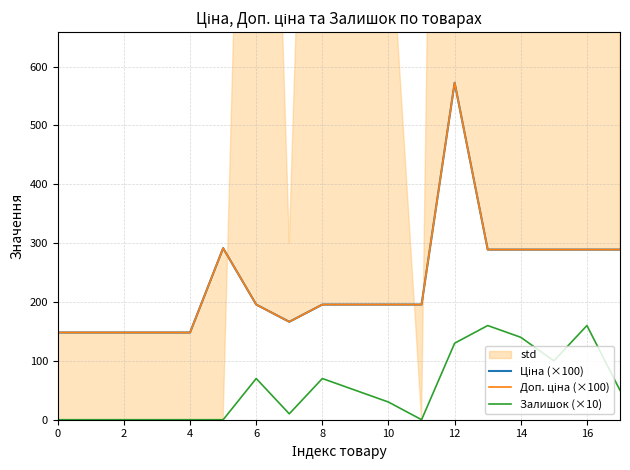

At which category is the sum across all series the highest?

12